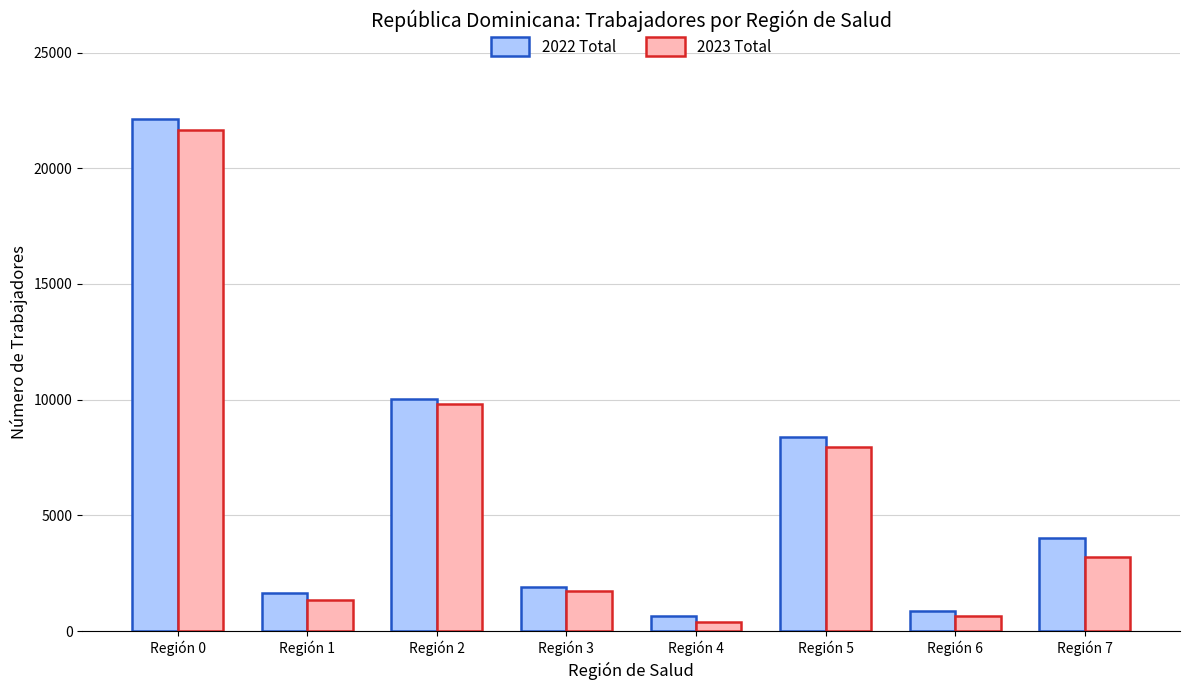

What is the maximum value for 2023 Total?

21668